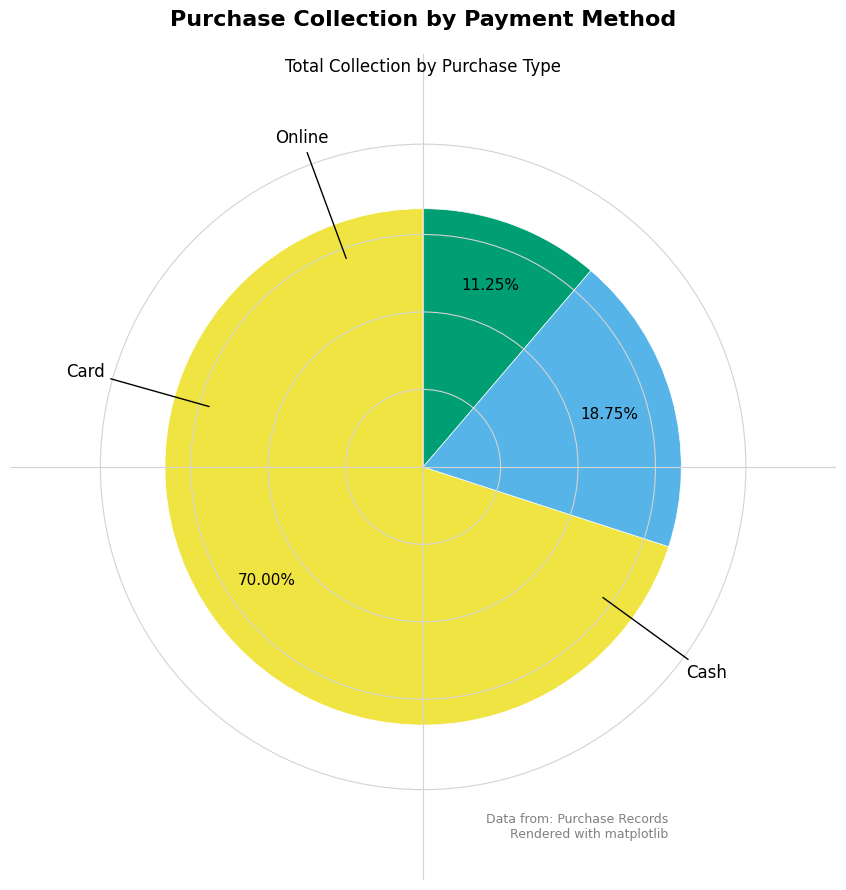

Does any single category account for the majority?

Yes